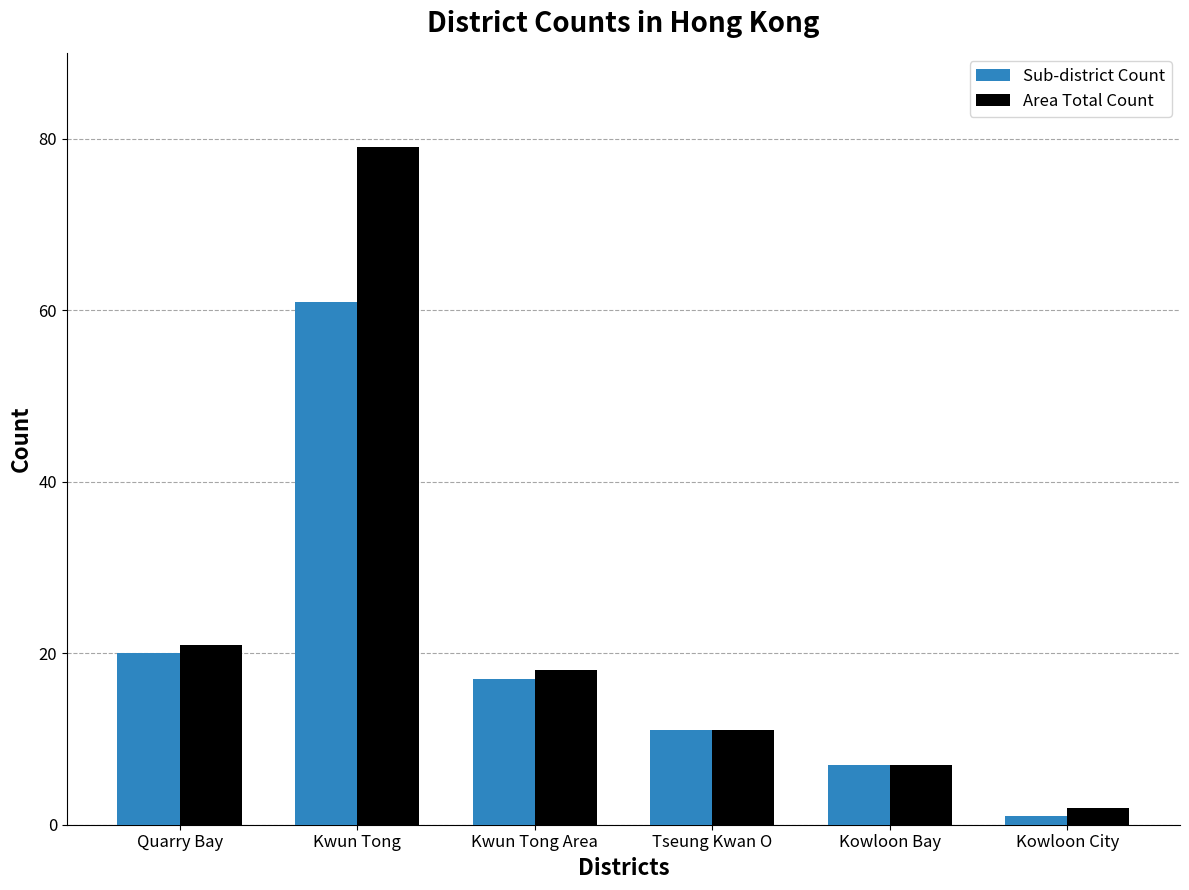

At which category does the chart reach its minimum across all series?

Kowloon City